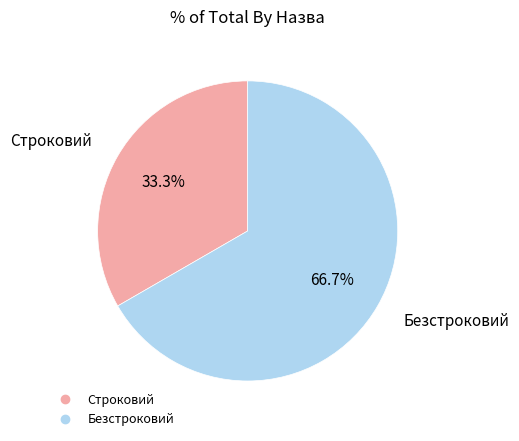

What is the total percentage of Строковий and Безстроковий?

100.0%